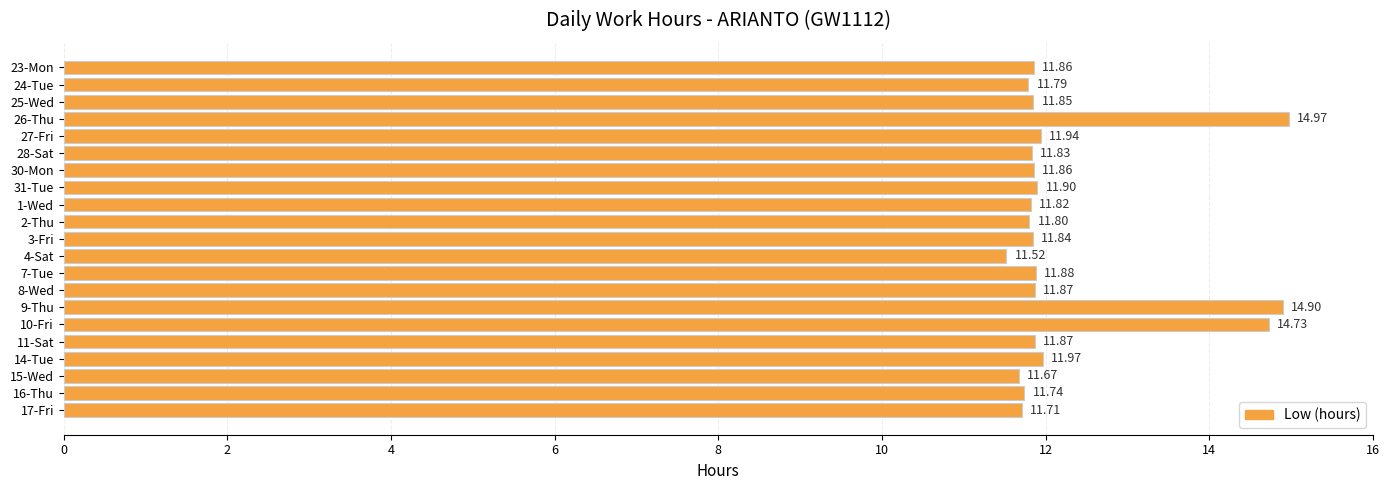

What is the sum of all values?

257.3